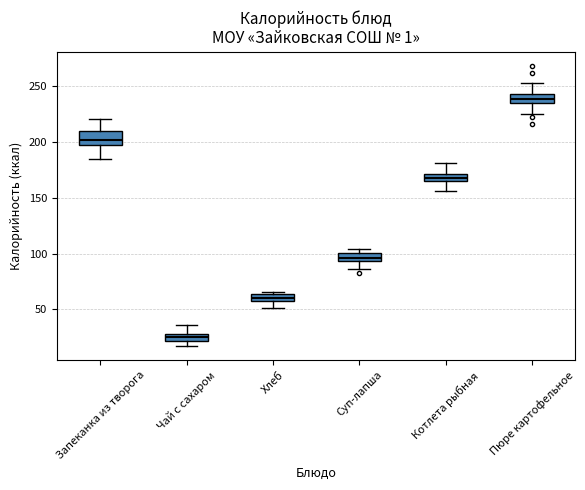

Where does the lower whisker of the box for Хлеб end on the y-axis? The values are not printed on the chart, so give them approximately, as read against the axis.

50